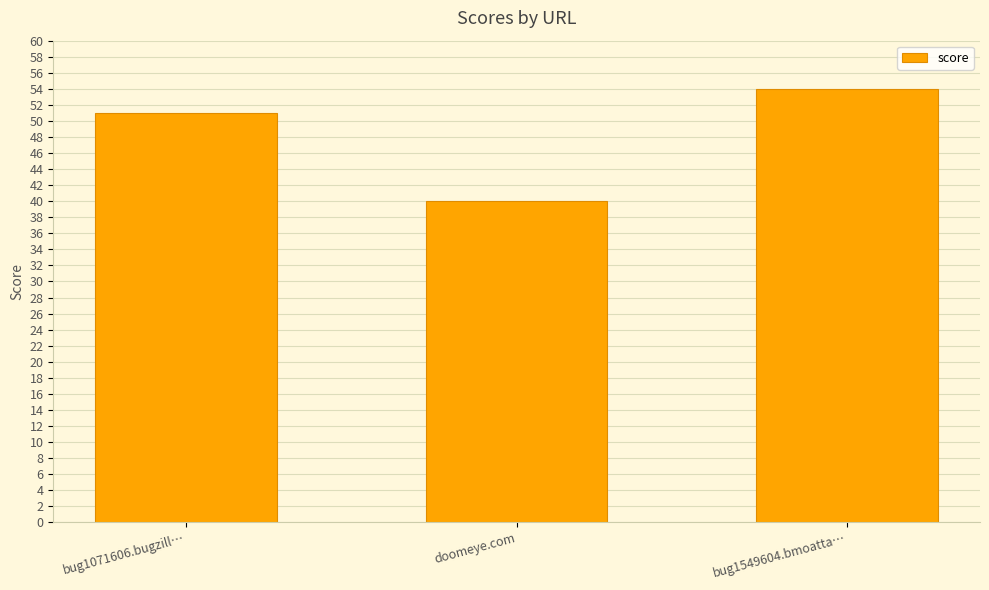

Reading left to right, list all the values displayed in this chart.

bug1071606.bugzill…=51	doomeye.com=40	bug1549604.bmoatta…=54